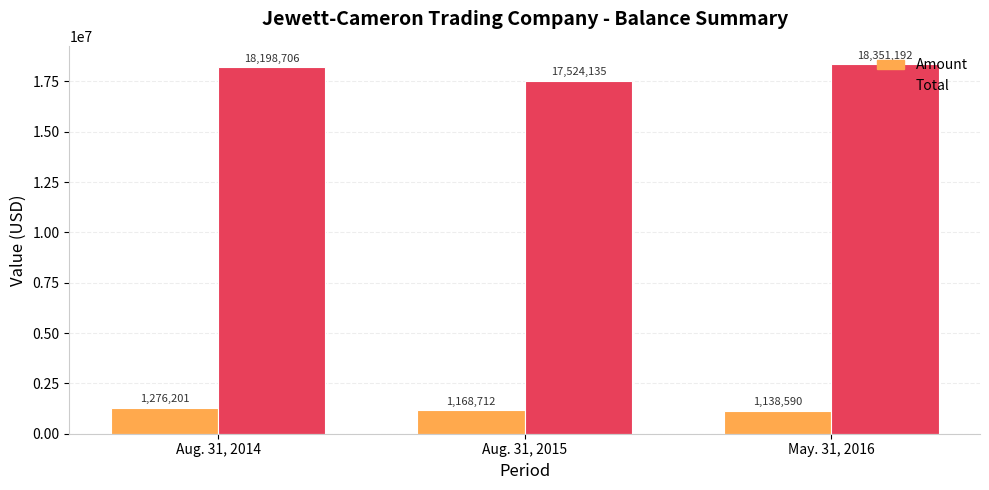

Which label corresponds to the smallest value in the chart?

May. 31, 2016